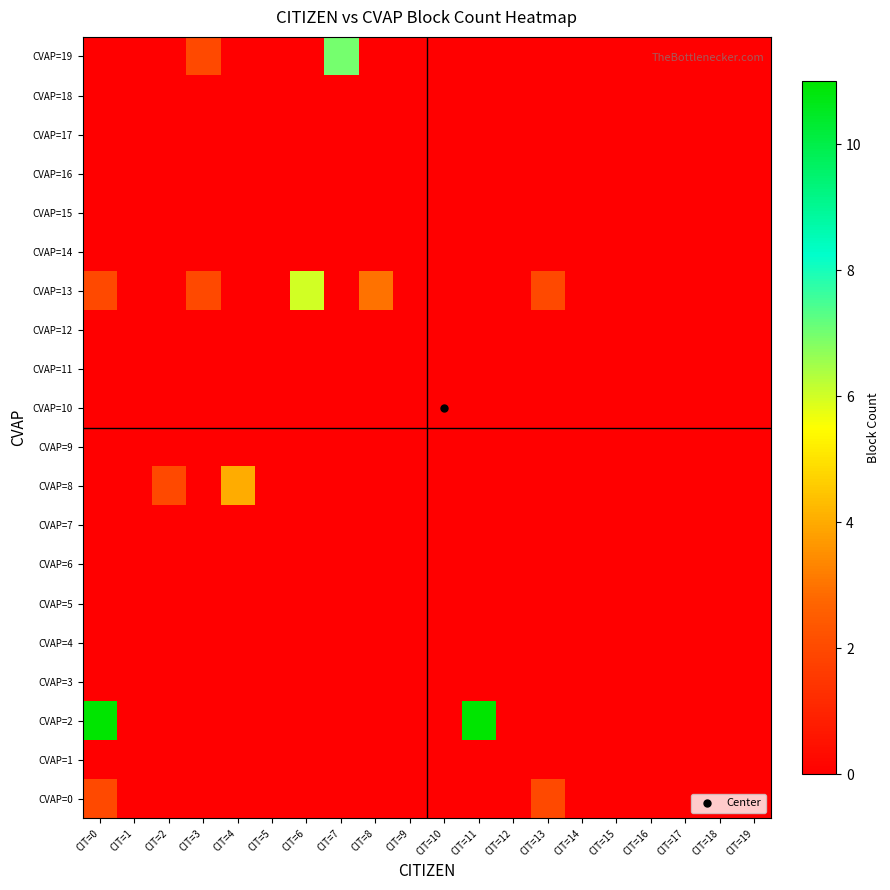

Count the number of categories in the chart.

20